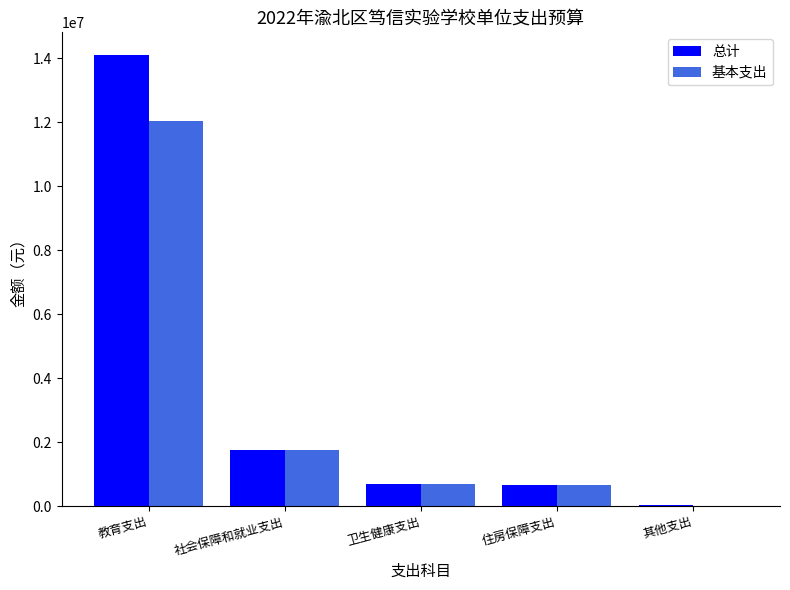

What is the sum of all 基本支出 values?

15152643.1